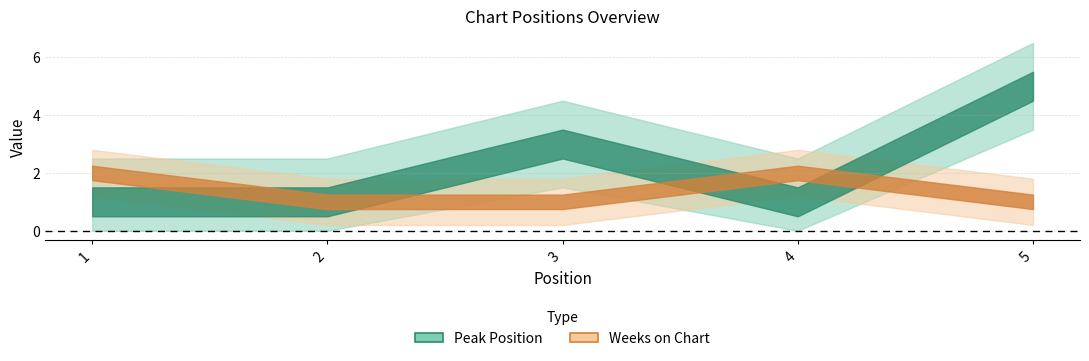

Which has a higher value, 2 or 4?

2